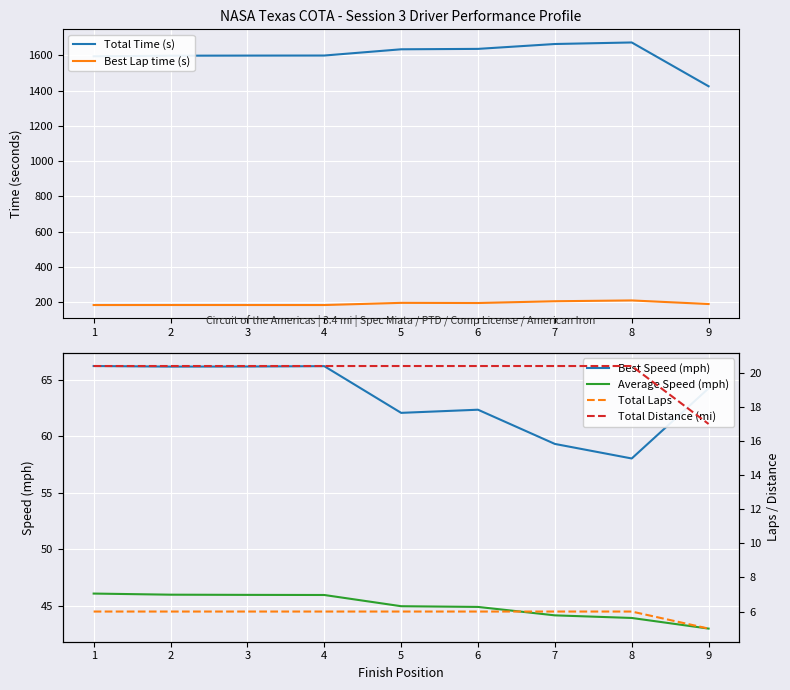

How many lines are shown in the chart?

6